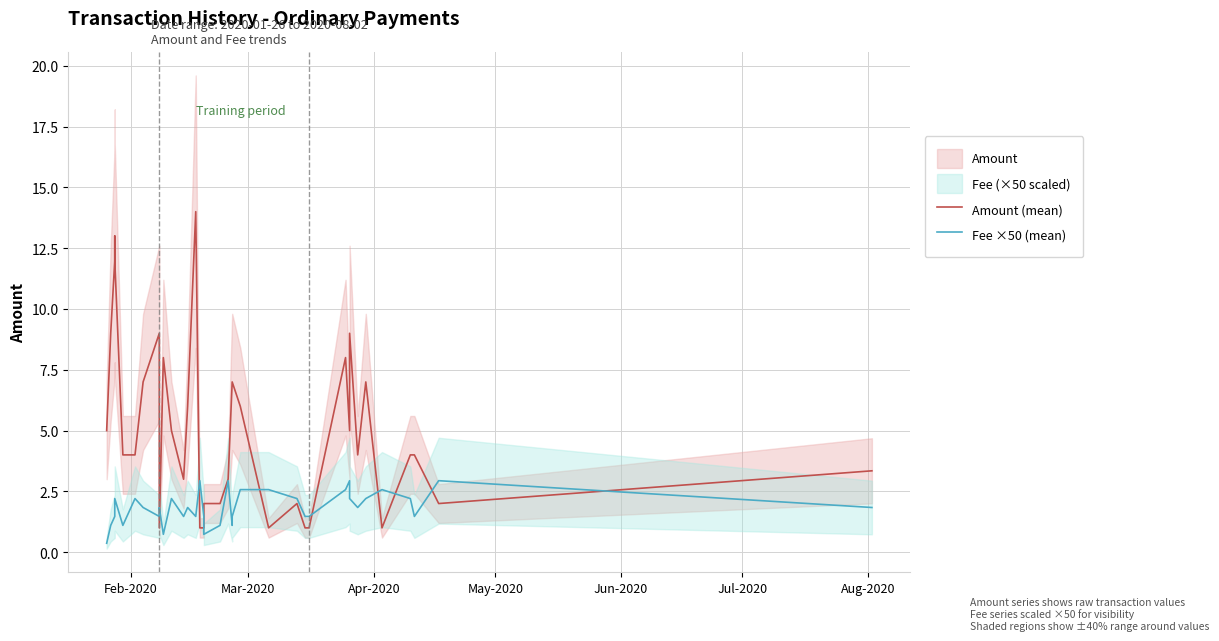

After their last crossing, which series has the higher values: Fee ×50 (mean) or Amount (mean)?

Amount (mean)